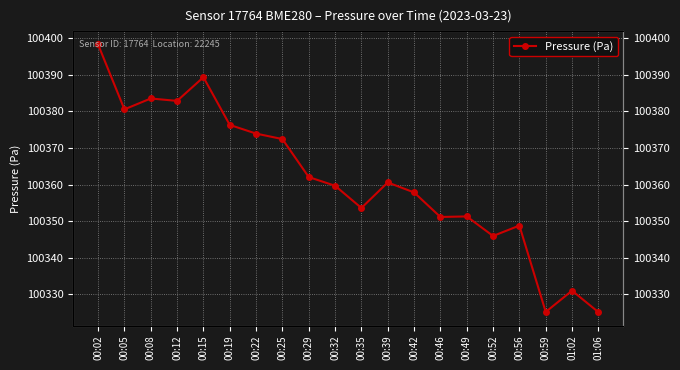

What is the average value?

100361.5